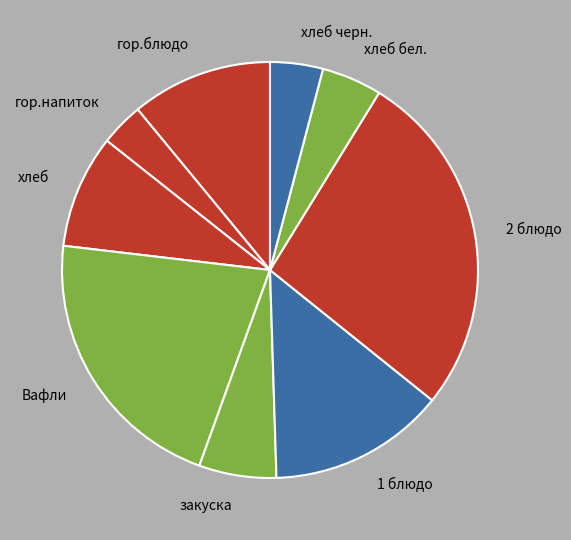

Is there any slice that represents more than half of the pie?

No